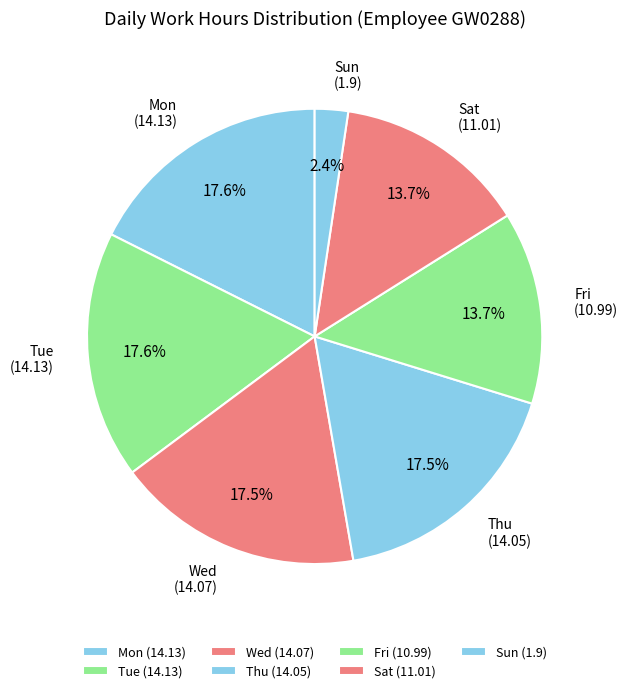

Combined, do Sat and Tue account for over 50%?

No